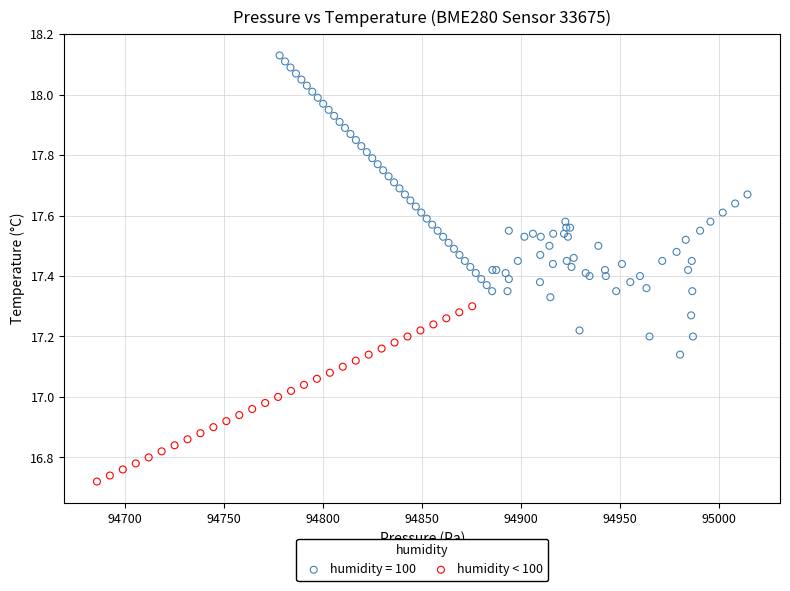

Which series reaches the minimum Y coordinate?

humidity < 100